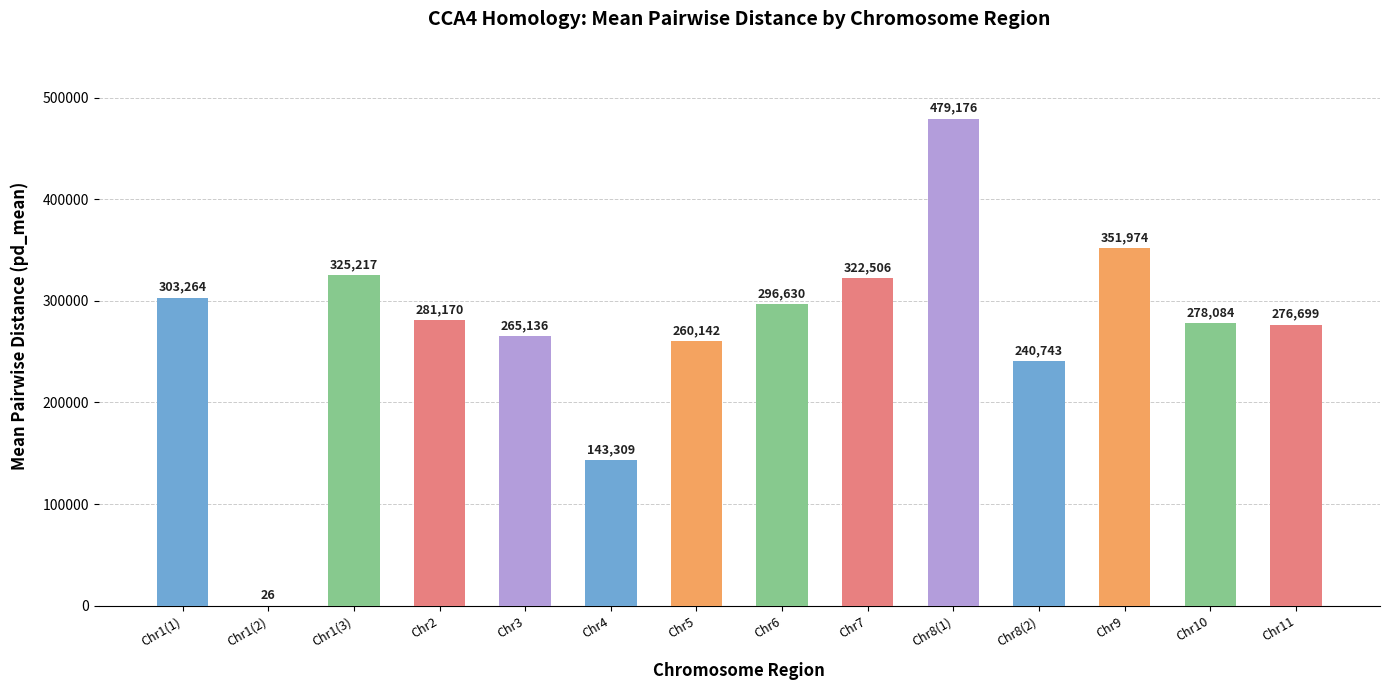

Approximately how many times larger is the value at Chr2 compared to Chr8(1)?

0.6